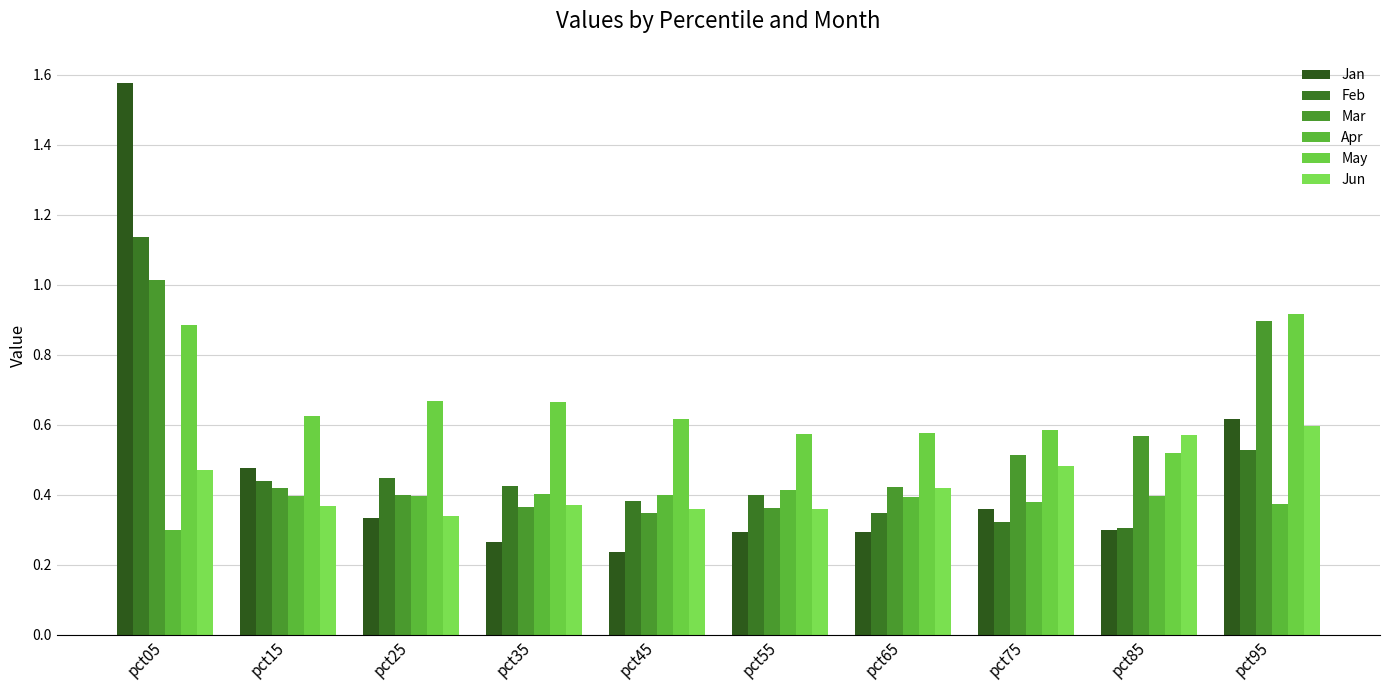

Reading left to right, list all the values displayed in this chart.

Jan: 1.6	0.5	0.3	0.3	0.2	0.3	0.3	0.4	0.3	0.6
Feb: 1.1	0.4	0.4	0.4	0.4	0.4	0.3	0.3	0.3	0.5
Mar: 1.0	0.4	0.4	0.4	0.3	0.4	0.4	0.5	0.6	0.9
Apr: 0.3	0.4	0.4	0.4	0.4	0.4	0.4	0.4	0.4	0.4
May: 0.9	0.6	0.7	0.7	0.6	0.6	0.6	0.6	0.5	0.9
Jun: 0.5	0.4	0.3	0.4	0.4	0.4	0.4	0.5	0.6	0.6